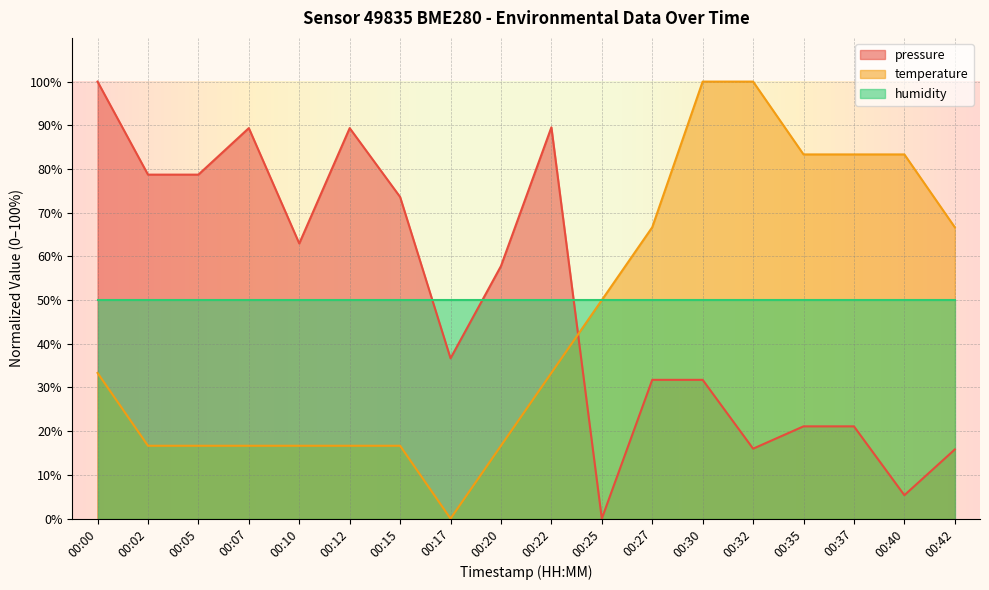

At 00:27, list the series in order from smallest to largest.

pressure, humidity, temperature